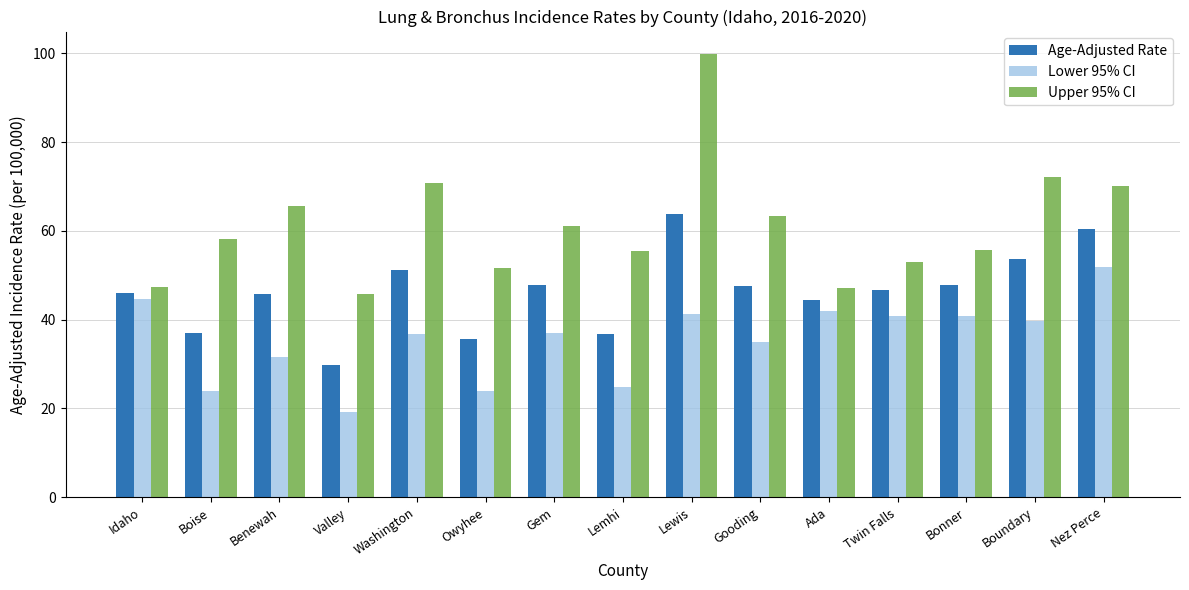

What is the total value across all series at Valley?

94.8